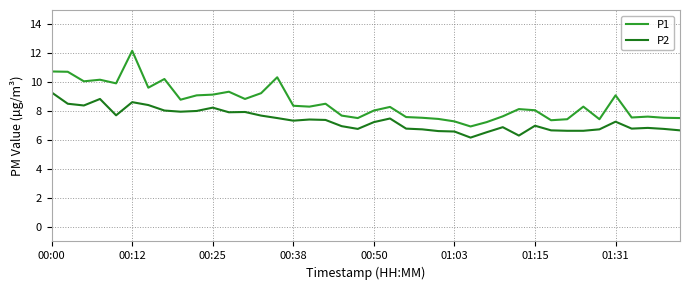

What is the greatest value displayed?

12.2